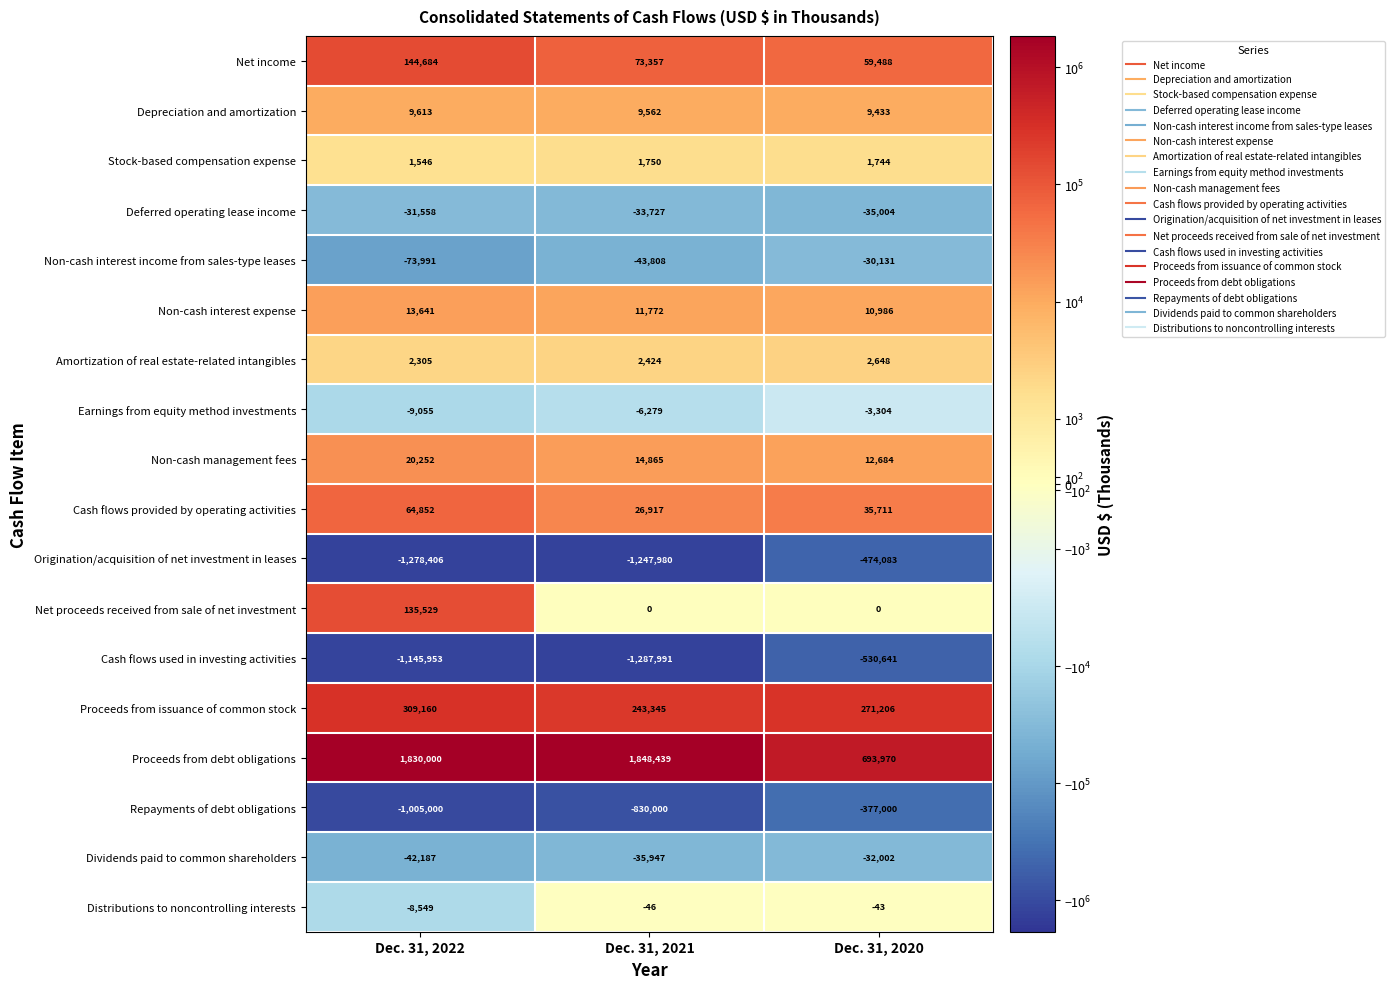

How many Depreciation and amortization values are between 9433 and 9613?

3